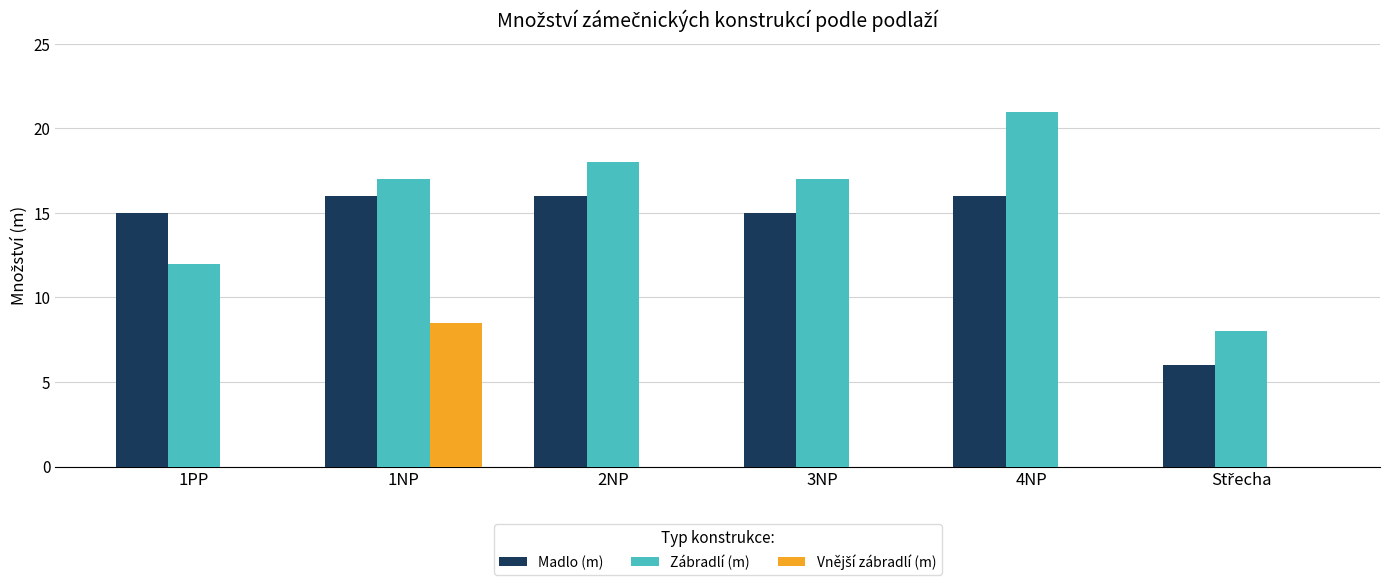

Which series changed the most between 1PP and 3NP?

Zábradlí (m)